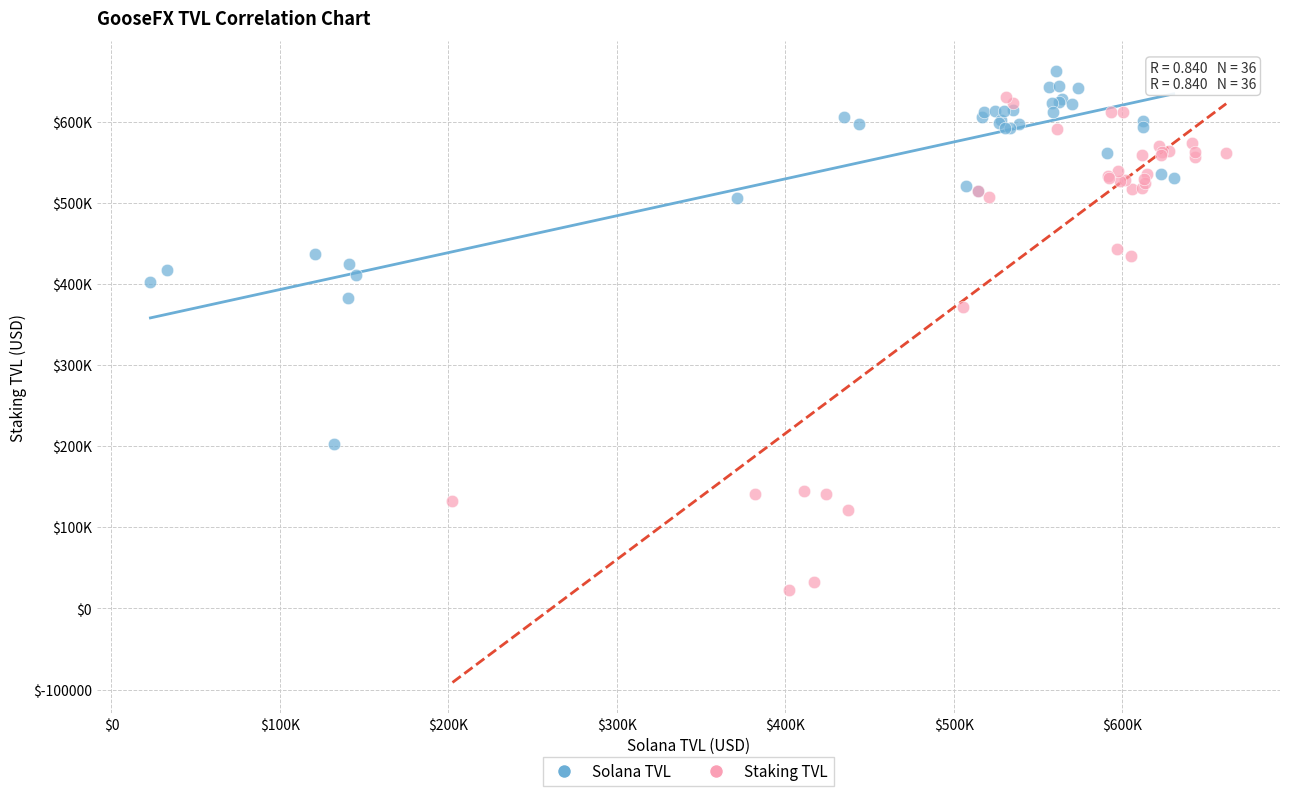

What are all the series names shown in the legend?

Solana TVL, Staking TVL